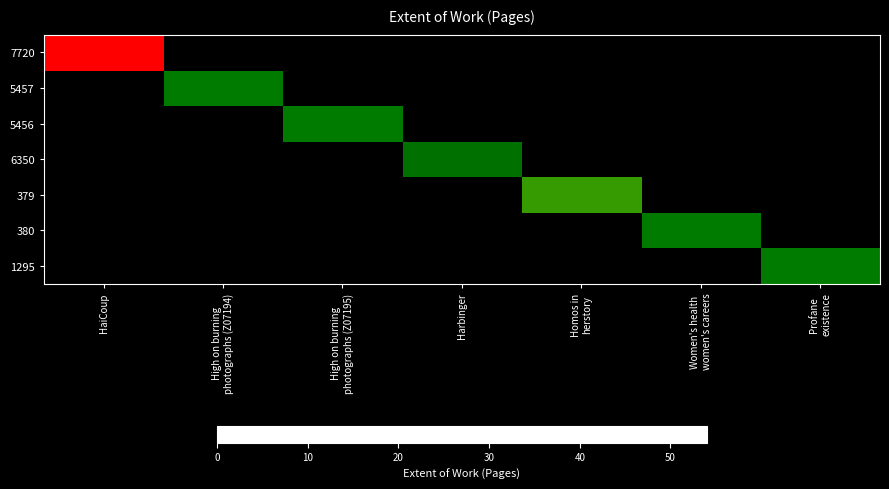

What is the total value across all series at High on burning
photographs (Z07195)?

20